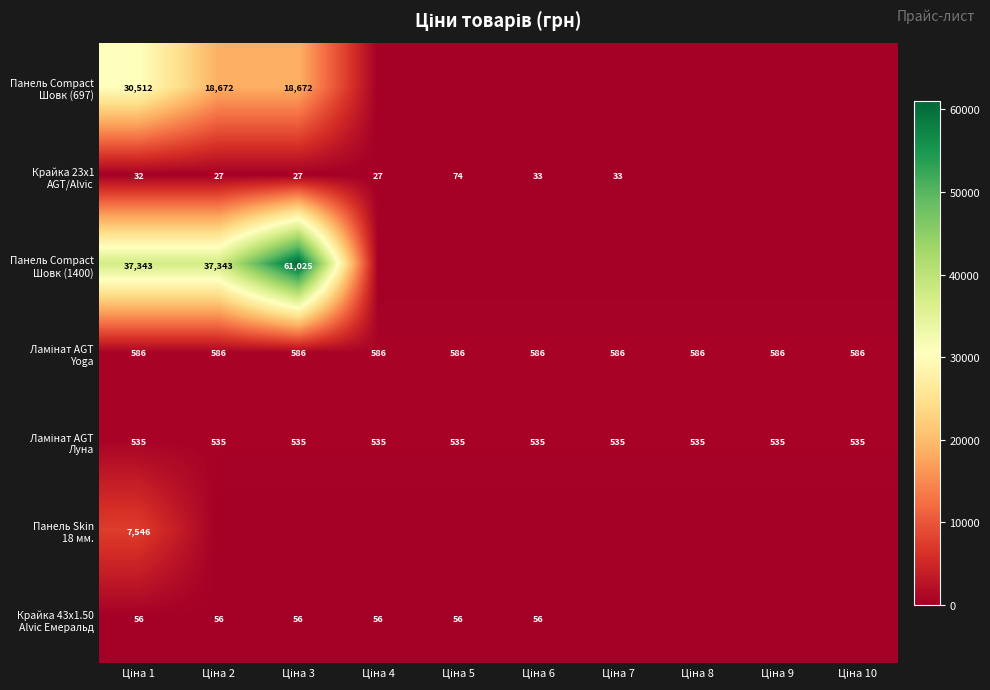

Which has a higher value, Ціна 10 or Ціна 7?

Ціна 10